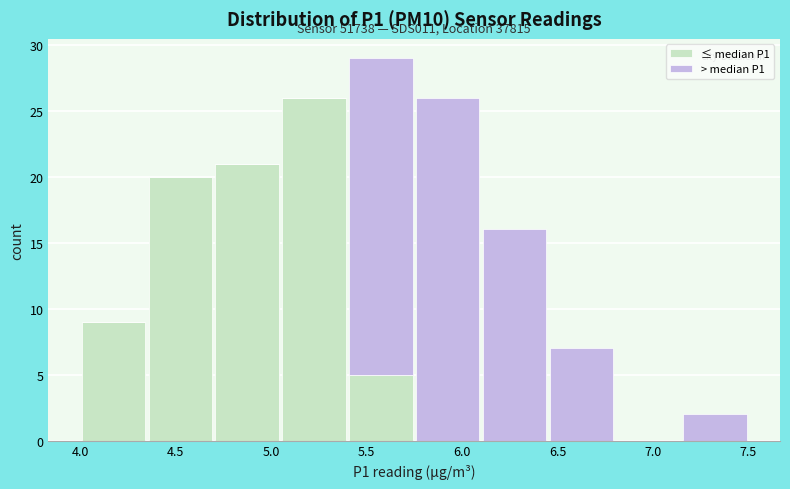

Which range on the x-axis has the tallest stacked bar (by total height)?

5.40 to 5.75